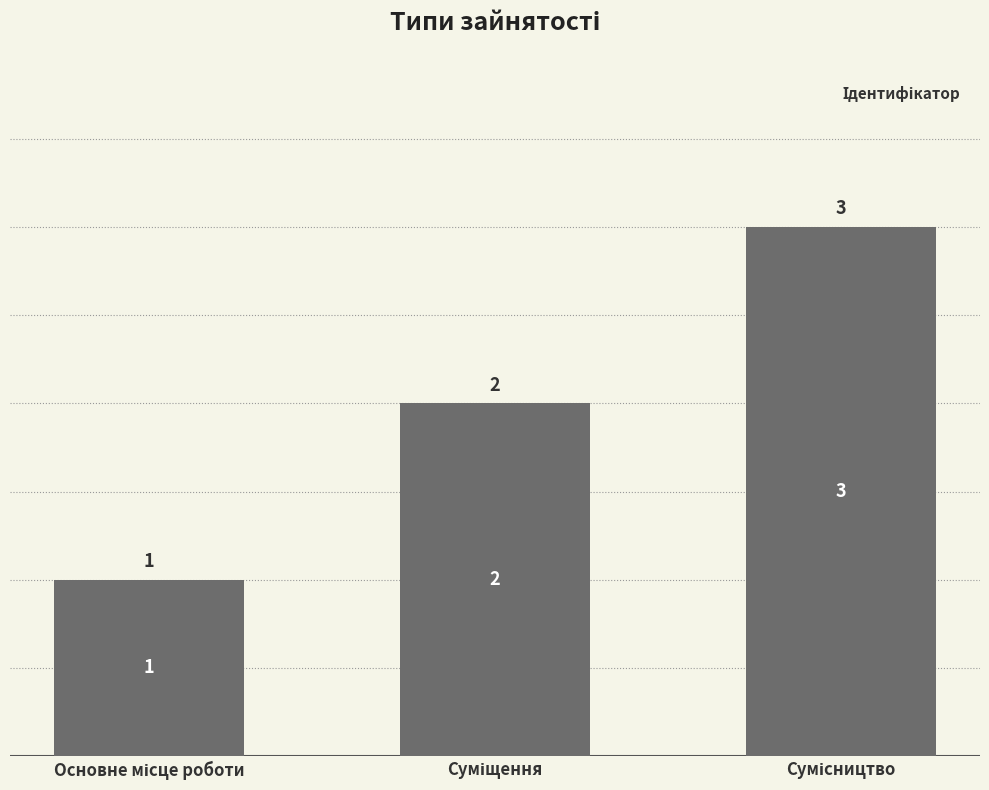

Count the values in the range 1 to 3.

3